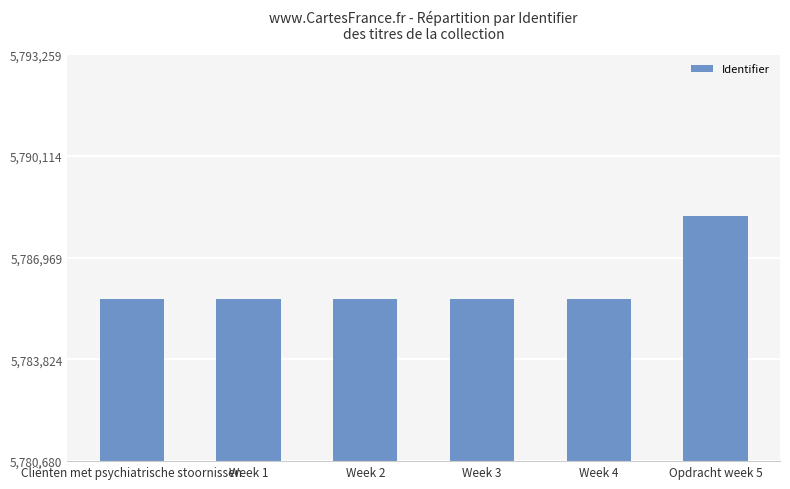

What is the minimum value shown in the chart?

5785680